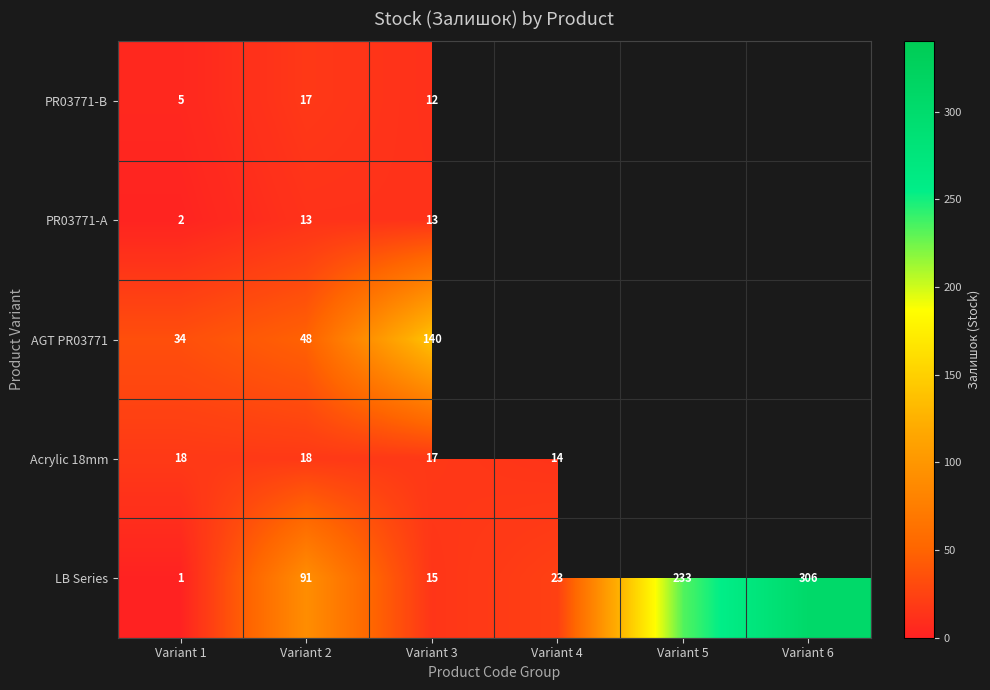

At which category is the sum across all series the highest?

Variant 3